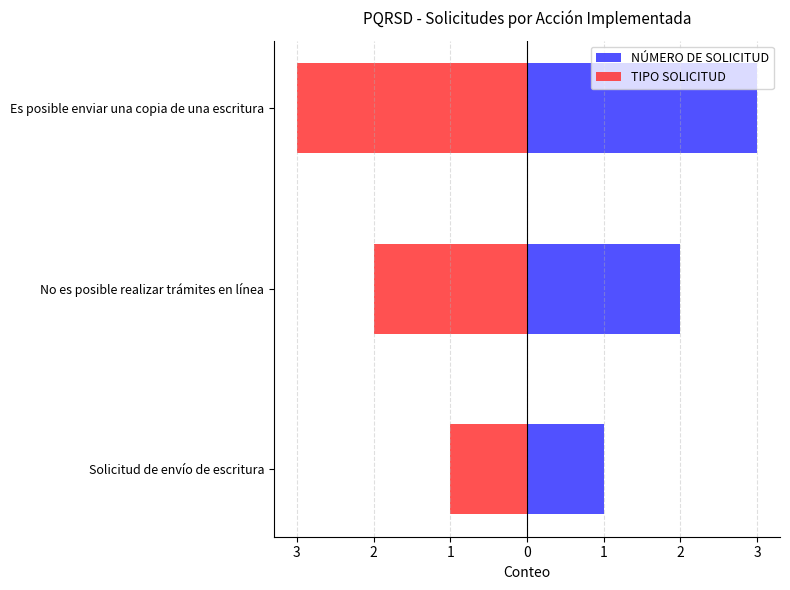

What is the maximum value for NÚMERO DE SOLICITUD?

3